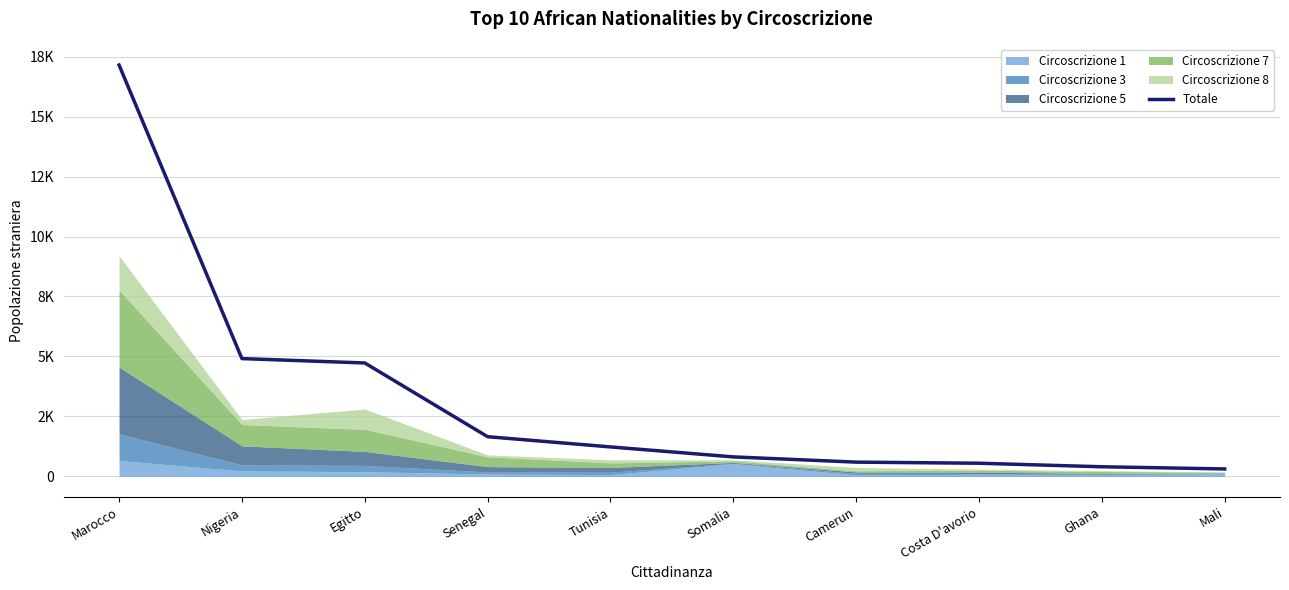

At which category does the chart reach its peak across all series?

Marocco